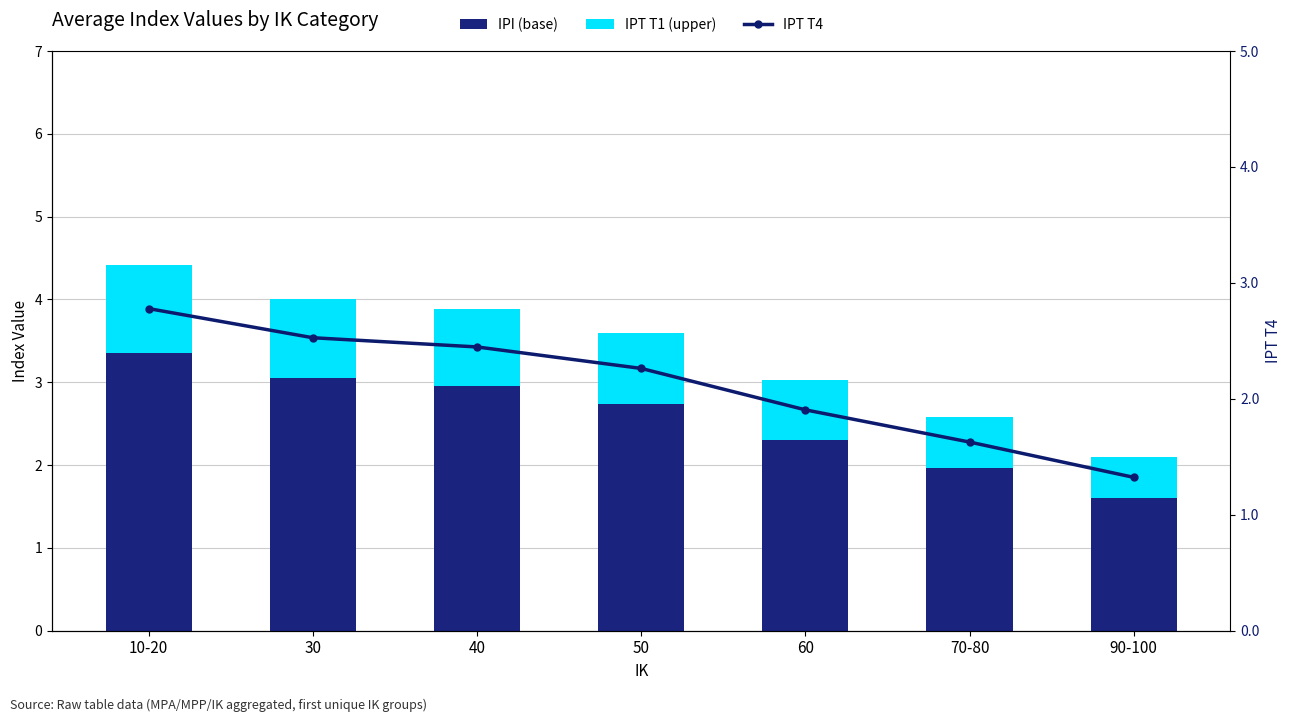

What is the label of the 6th bar from the left?

70-80